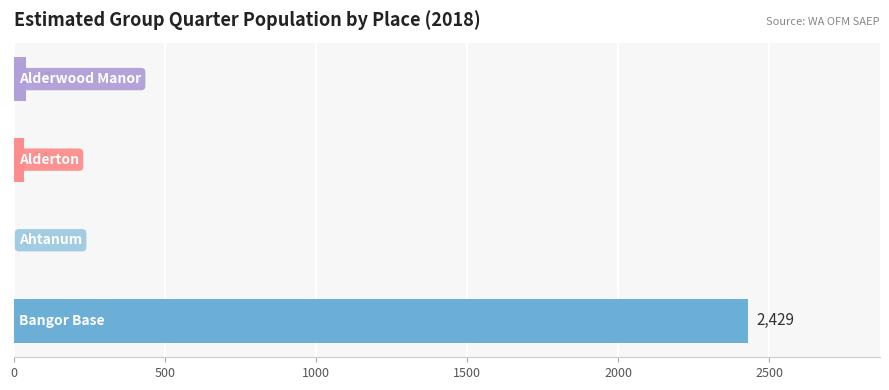

What is the maximum value shown in the chart?

2429